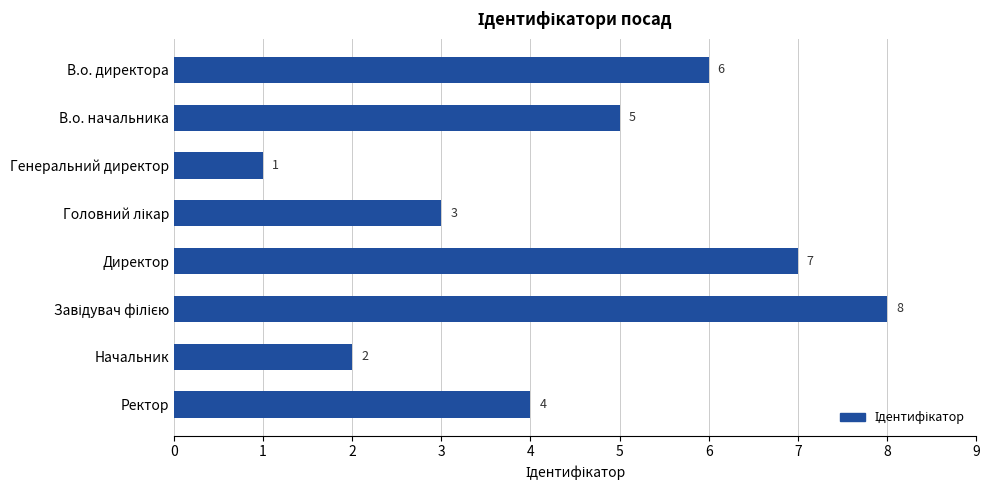

What is the change in value from В.о. начальника to Генеральний директор?

-4